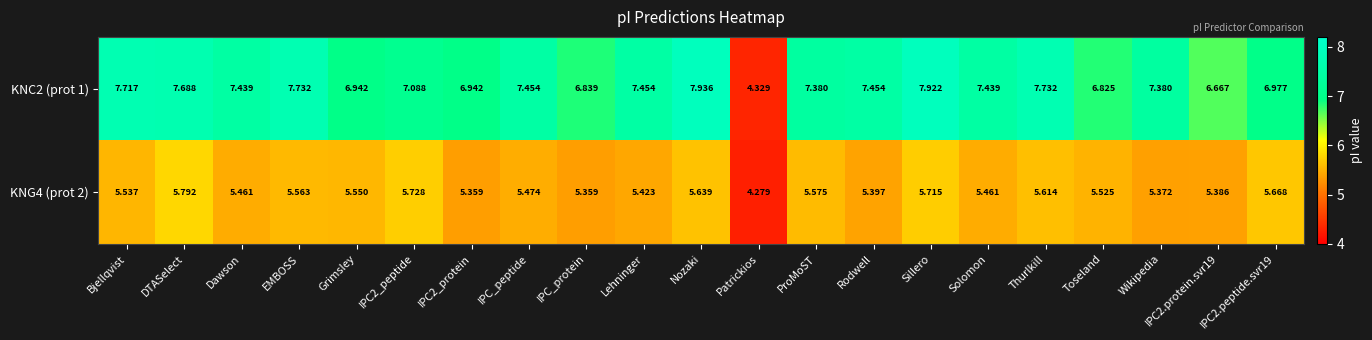

Which series has the largest total across all categories?

KNC2 (prot 1)